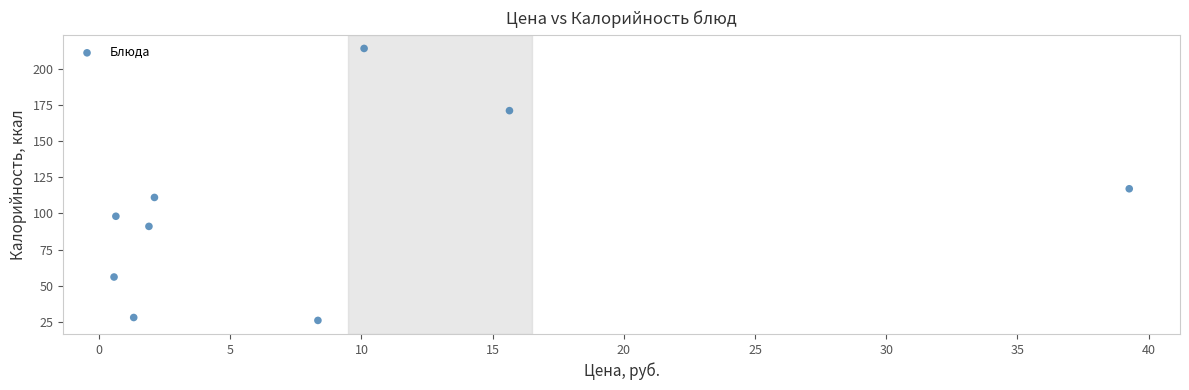

What Y value in the scatter plot is closest to 120?

117